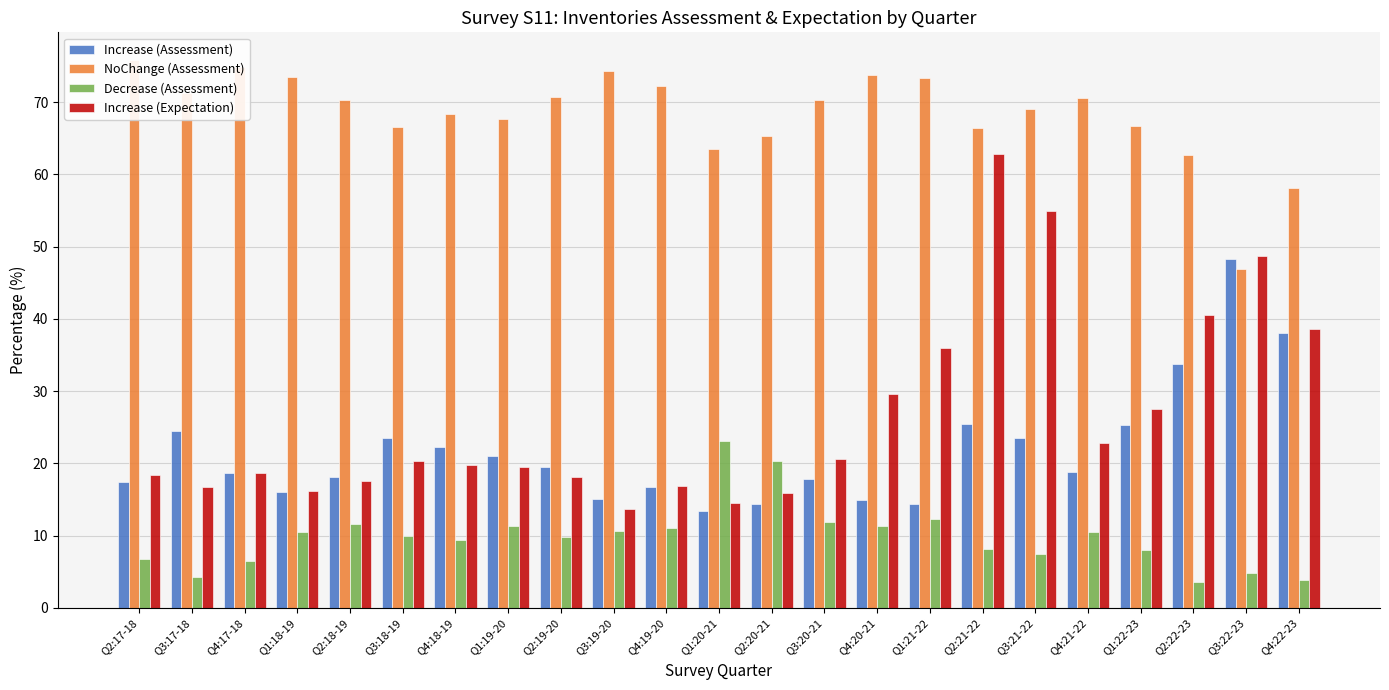

Are the bars grouped side by side (vs. stacked)?

Yes